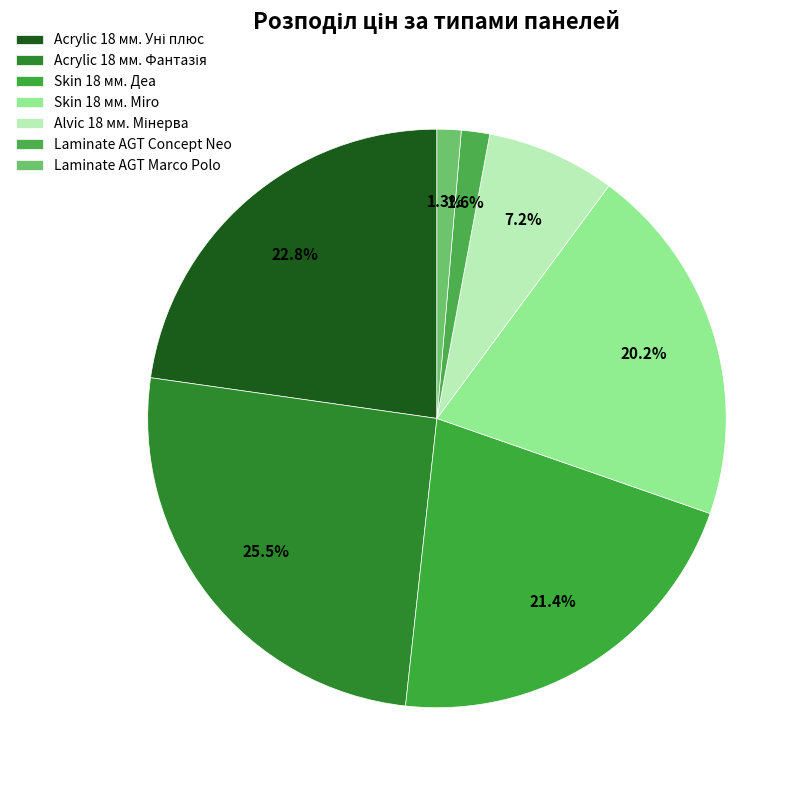

How many segments does this pie chart have?

7